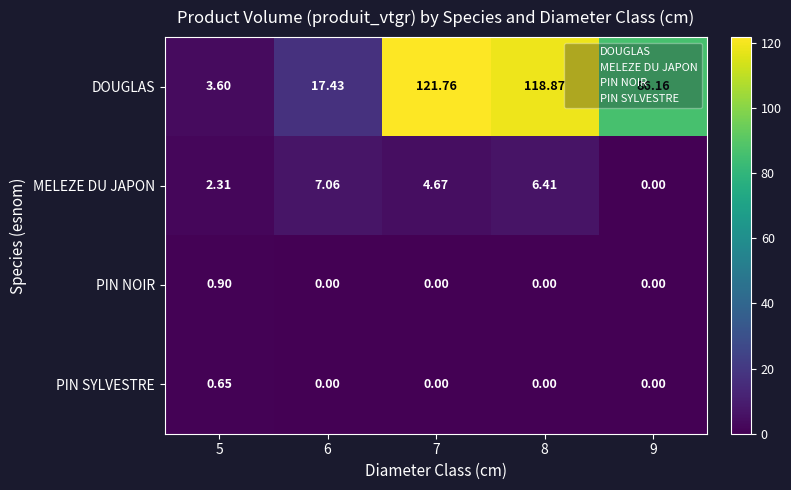

Which series has the largest range (max minus min)?

DOUGLAS